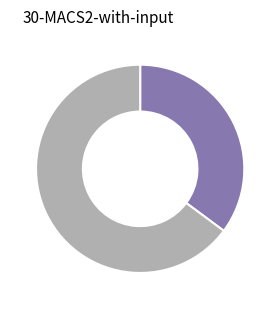

Is there a majority slice in this chart?

Yes